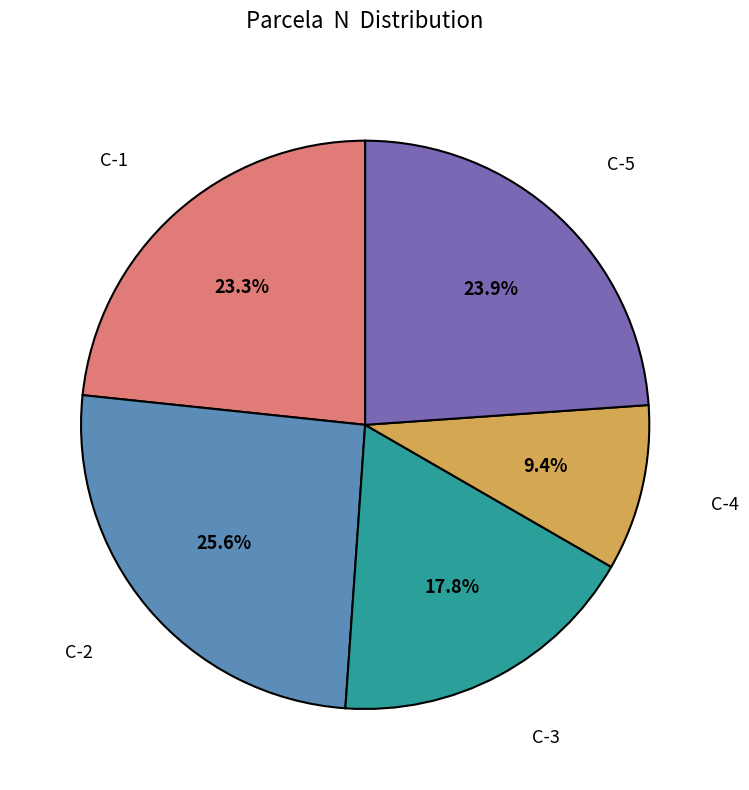

Is there any slice that represents more than half of the pie?

No